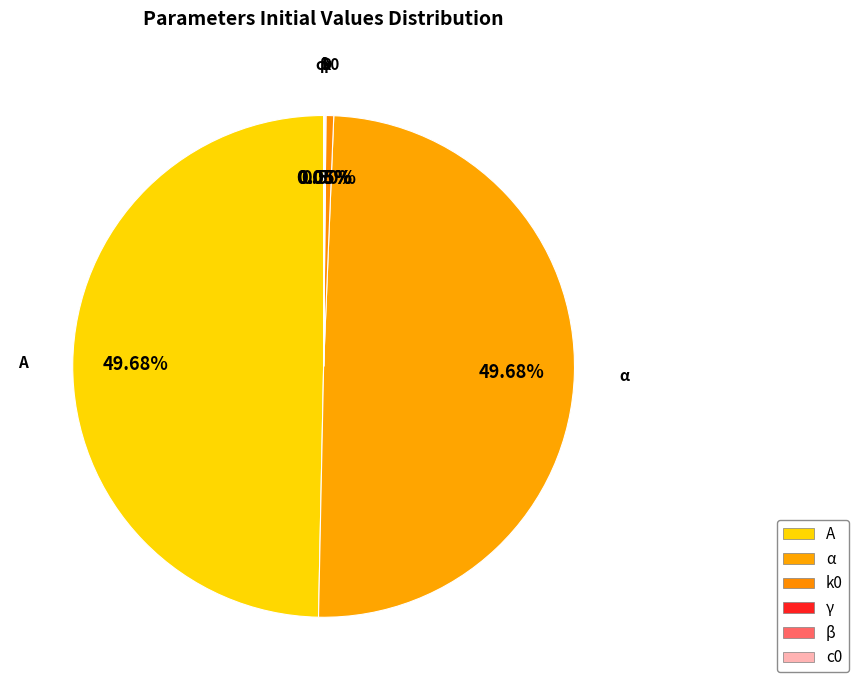

To the nearest percent, what percentage of the pie is α?

50%